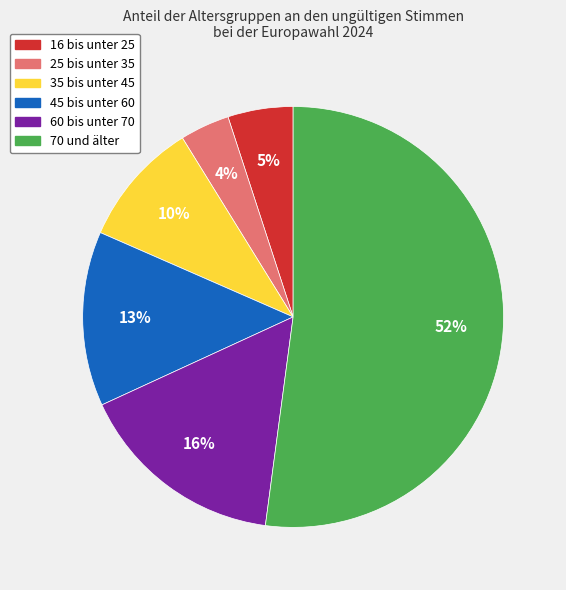

What percentage is the 60 bis unter 70 slice, to the nearest percent?

16%